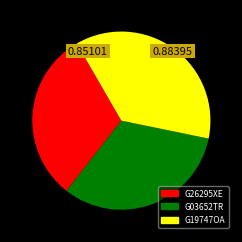

Is there a majority slice in this chart?

No